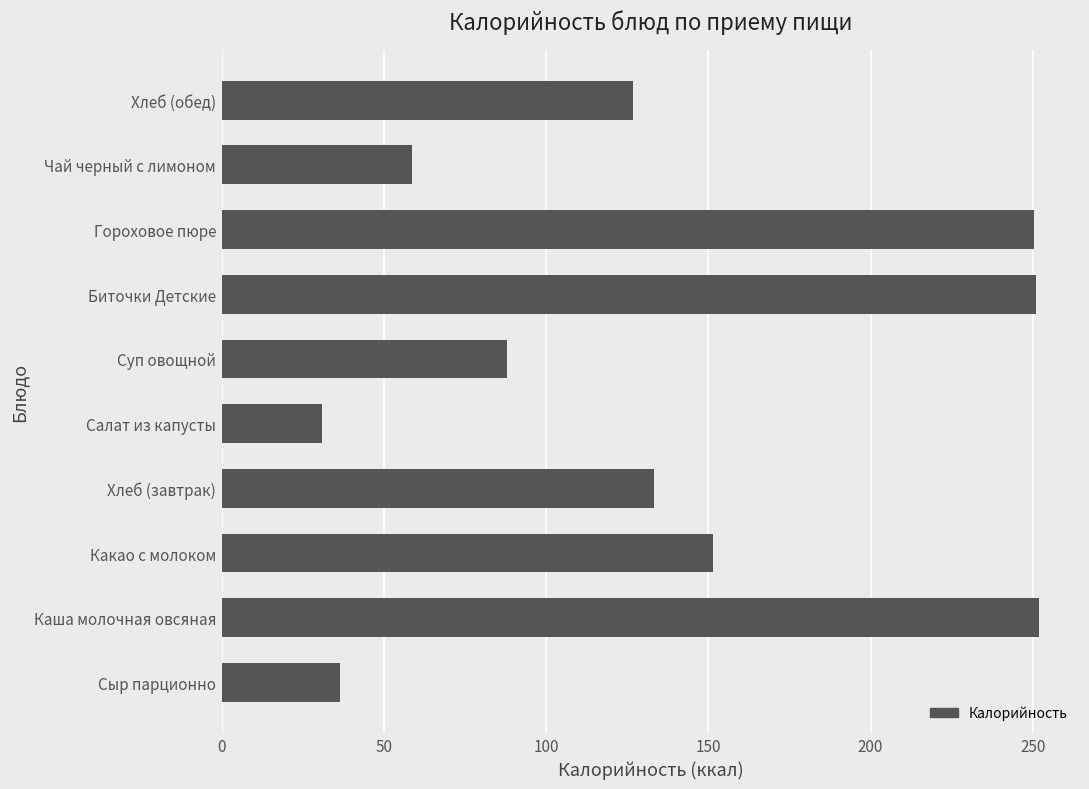

Which label corresponds to the smallest value in the chart?

Салат из капусты